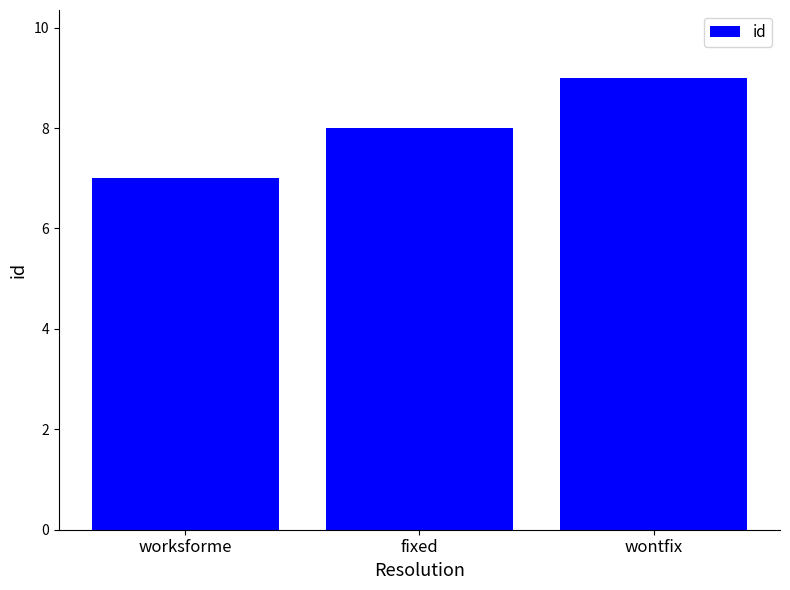

What is the maximum value shown in the chart?

9